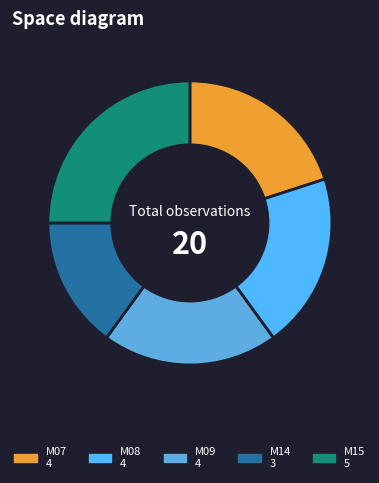

What percentage is the M09 slice, to the nearest percent?

20%